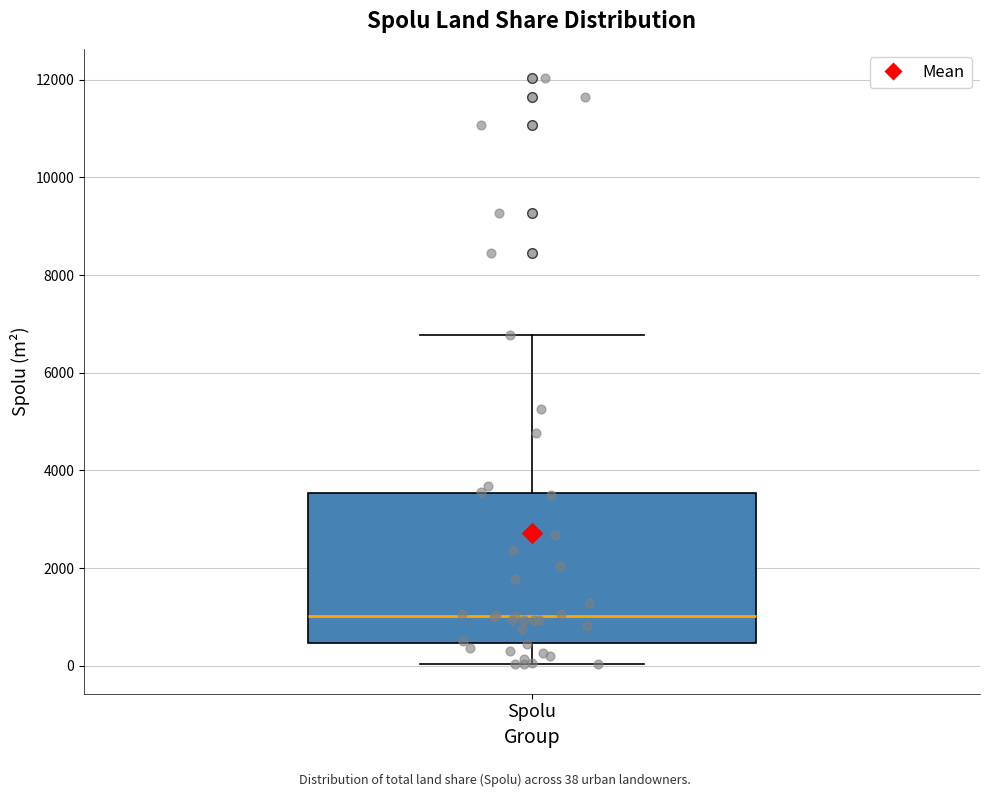

Transcribe this box plot: give where the median line is, the range the box spans, and where the two whiskers end, as read against the y-axis. The values are not printed on the chart, so give them approximately, as read against the axis.

median 1000, box 400 to 3600, whiskers 0 to 6800